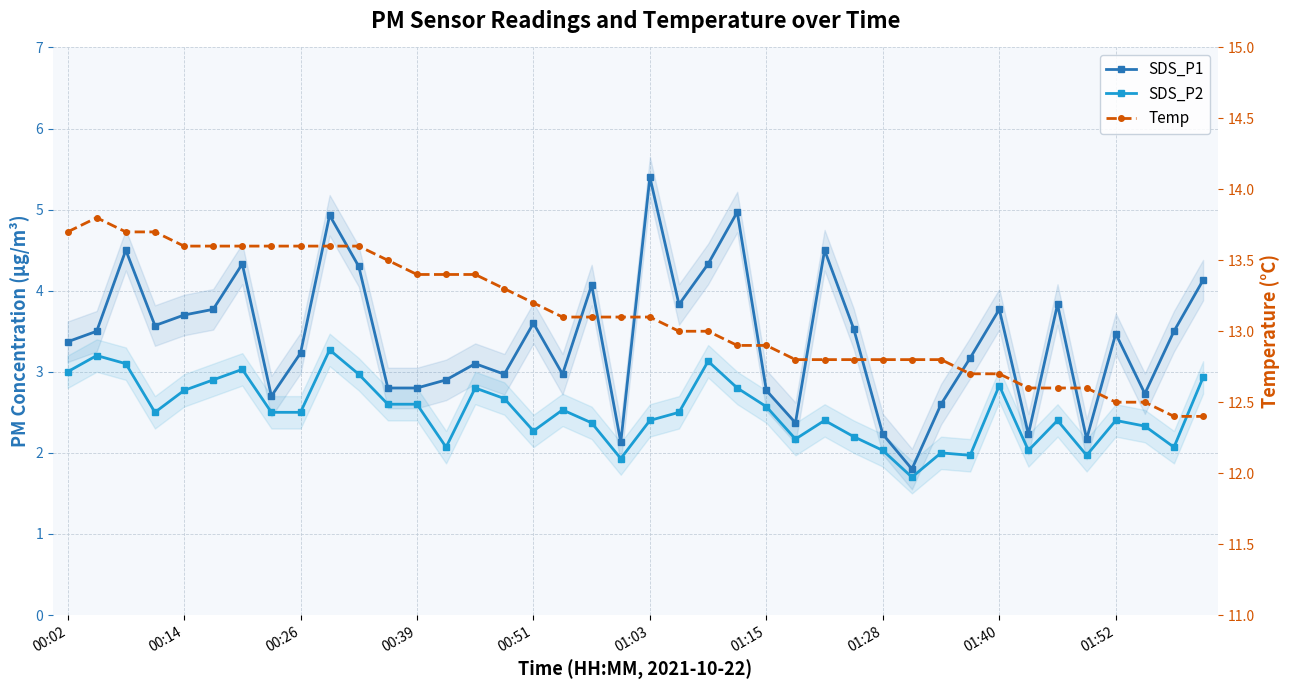

Is it true that SDS_P2 equals 1.0 at 00:26?

False